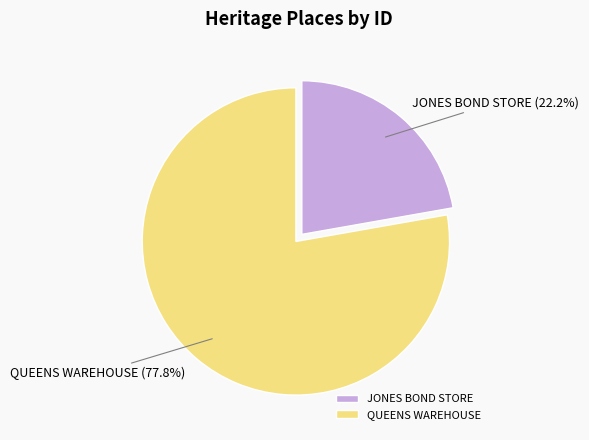

Does JONES BOND STORE represent more than half of the total?

No